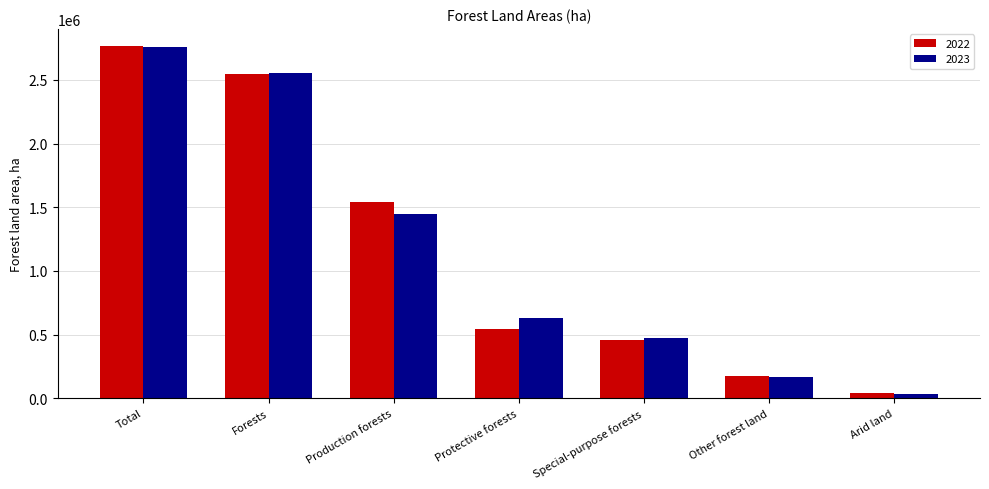

How many bars are there in total?

14